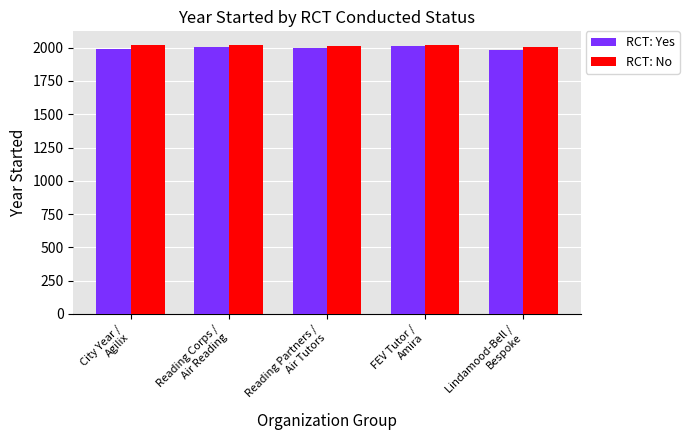

What is the highest value of the RCT: No series?

2022